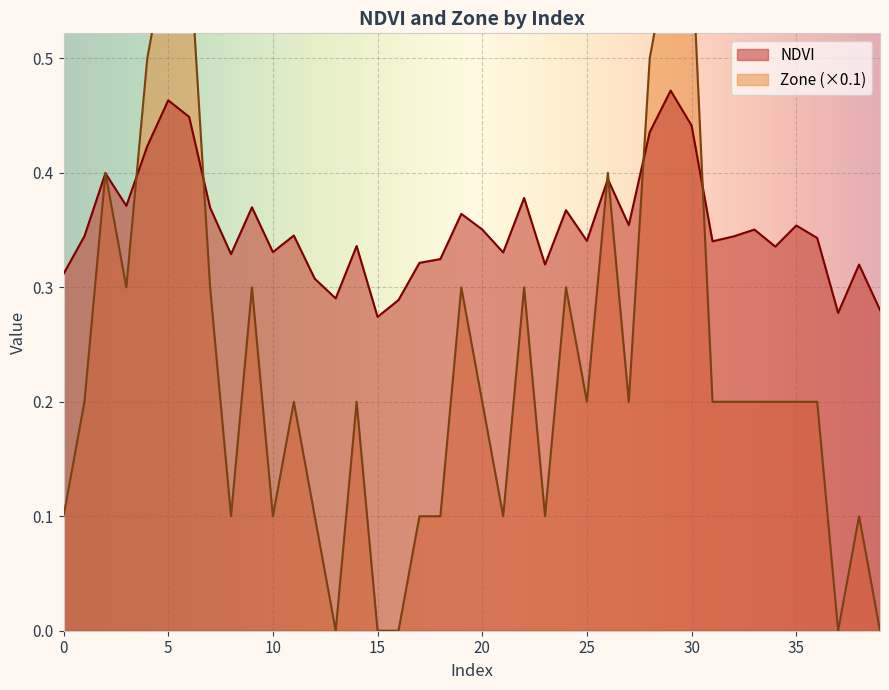

At 7, list the series in order from smallest to largest.

Zone, NDVI